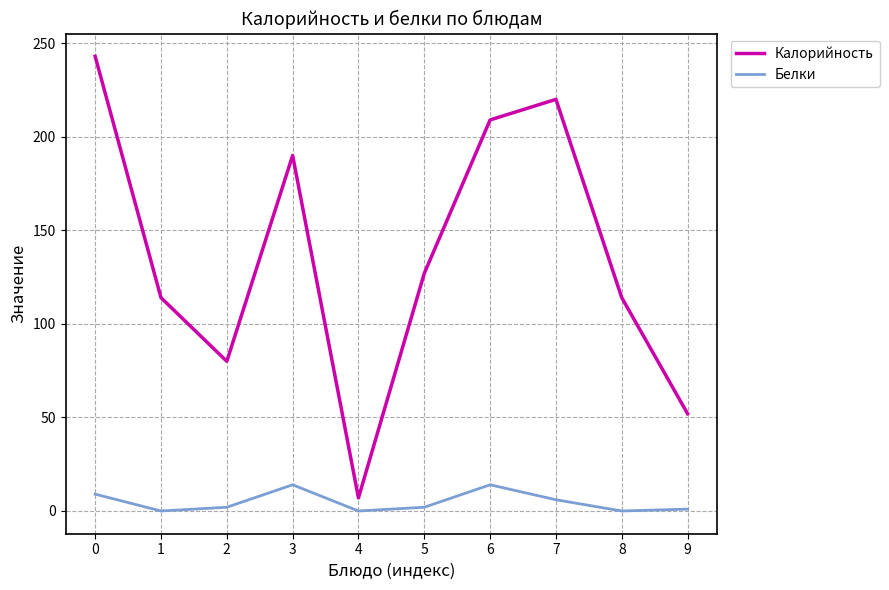

What is the difference between the highest and lowest values at 2?

78